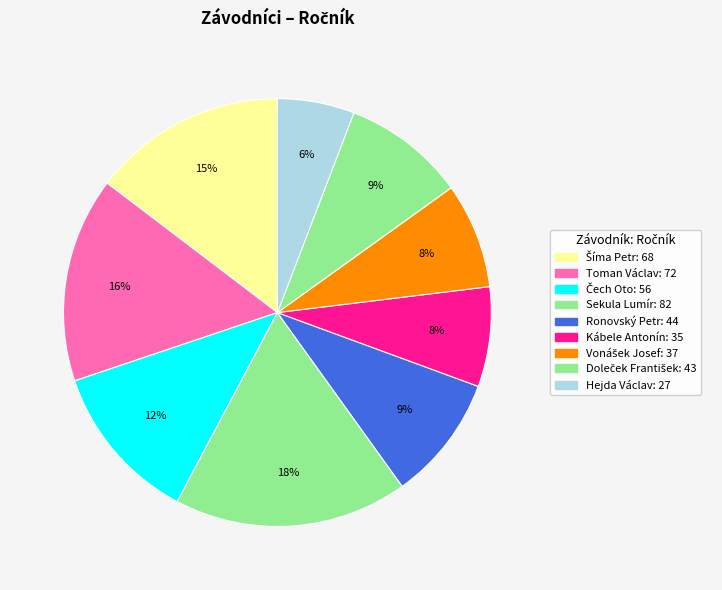

Which has a higher value, Kábele Antonín or Čech Oto?

Čech Oto